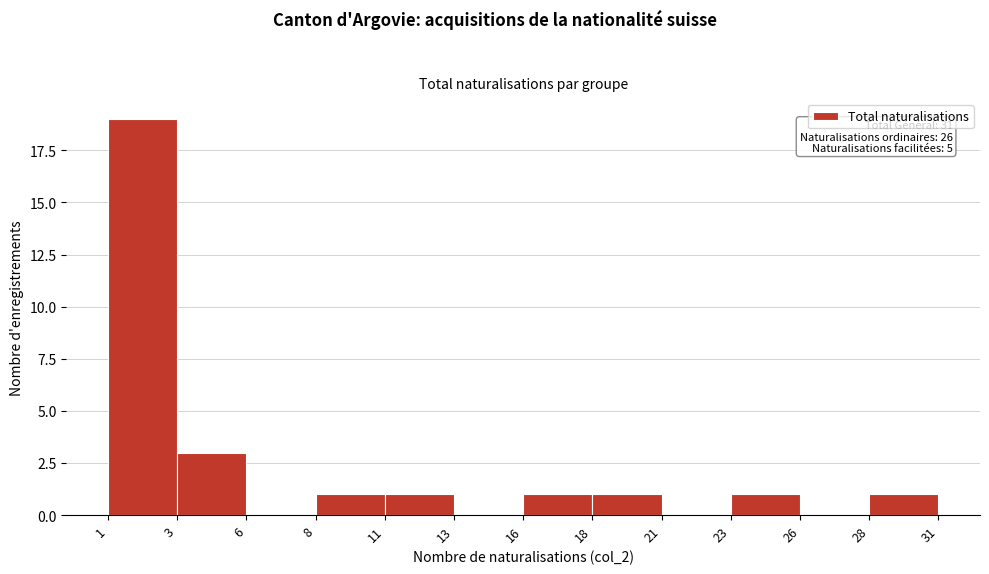

Reading left to right, transcribe all the data shown in this chart.

1=19	3=3	6=0	8=1	11=1	13=0	16=1	18=1	21=0	23=1	26=0	28=1